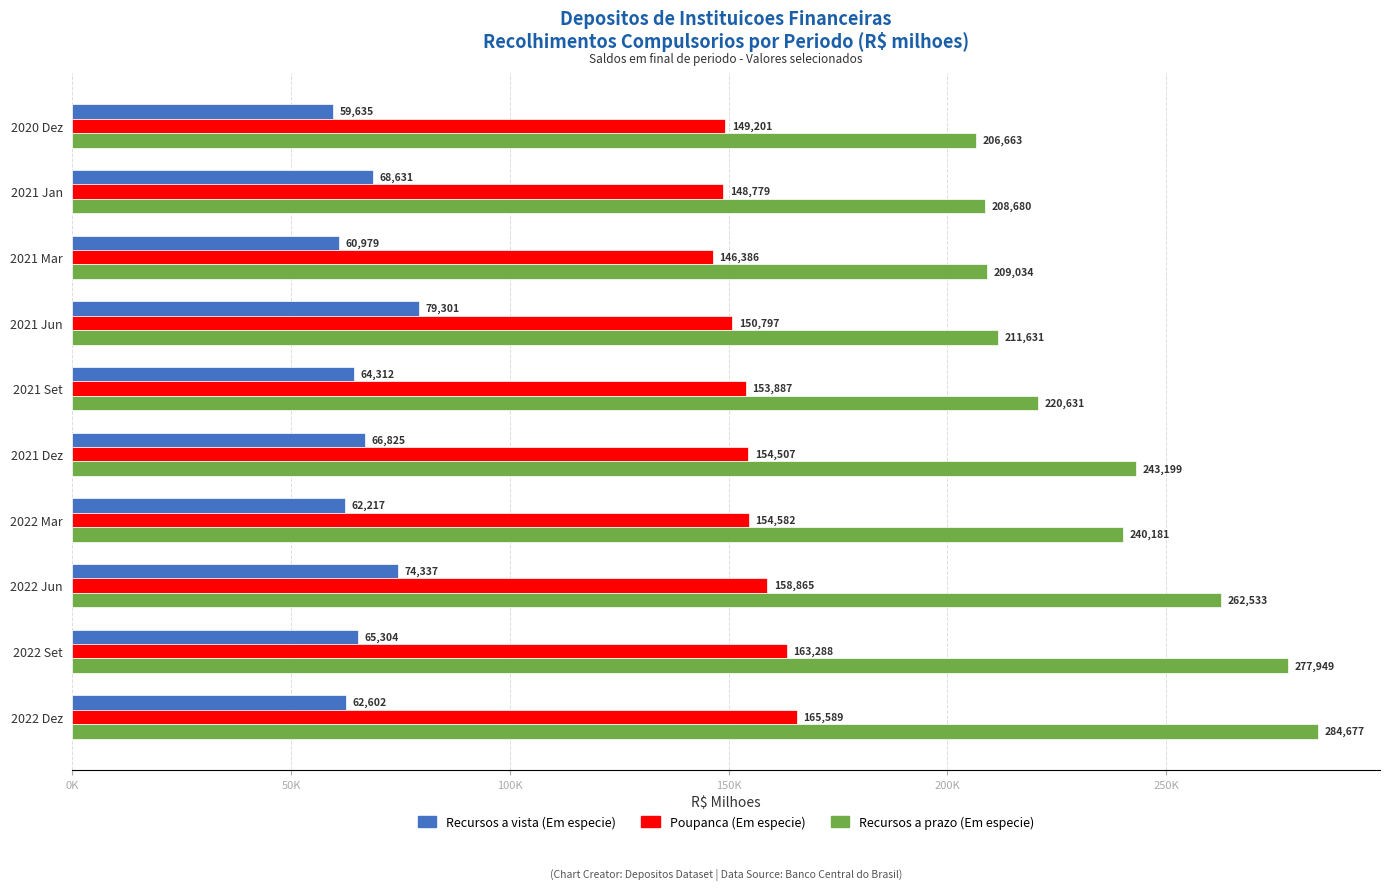

At how many categories does at least one series exceed 217117?

6